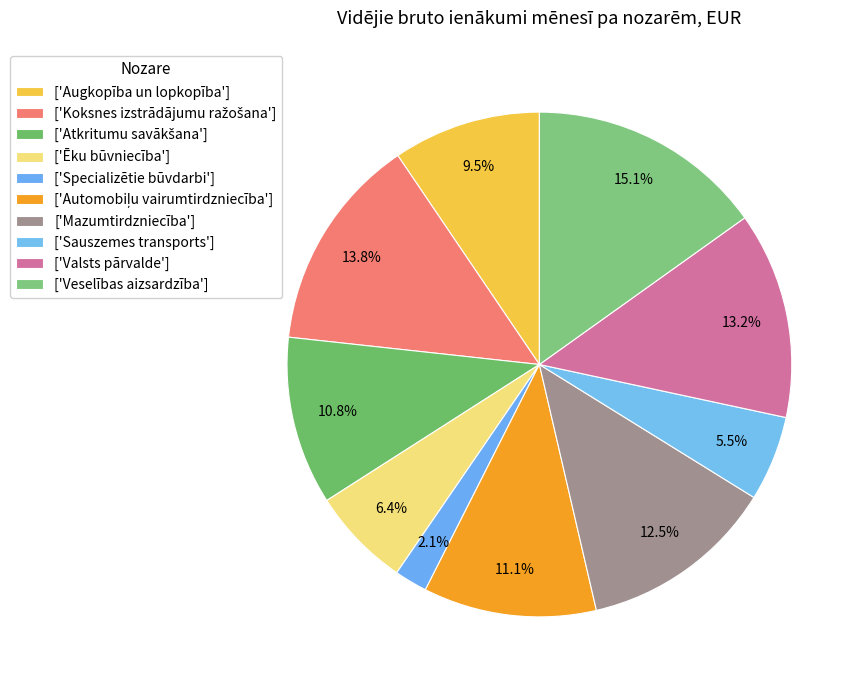

Count the number of slices in the pie.

10